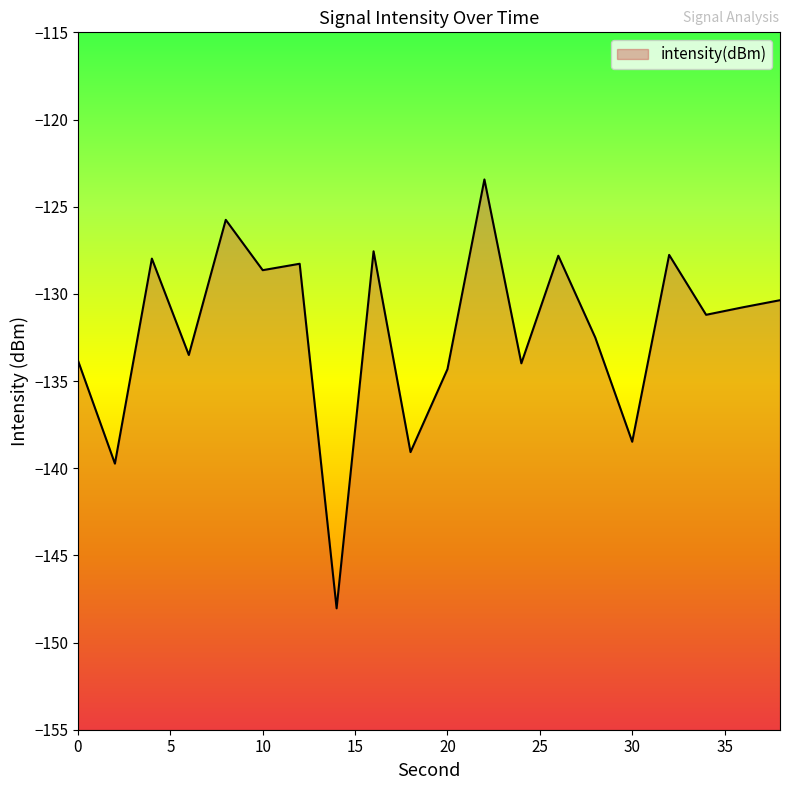

How many lines are shown in the chart?

1